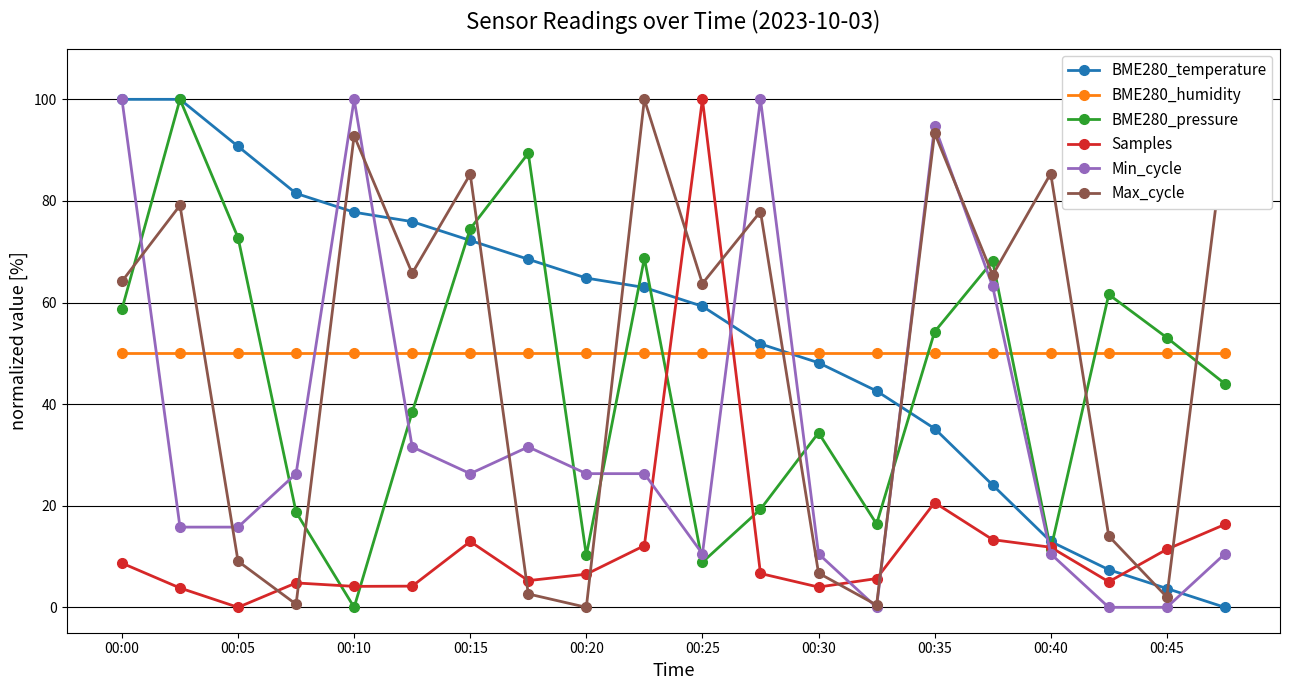

How many lines are shown in the chart?

6